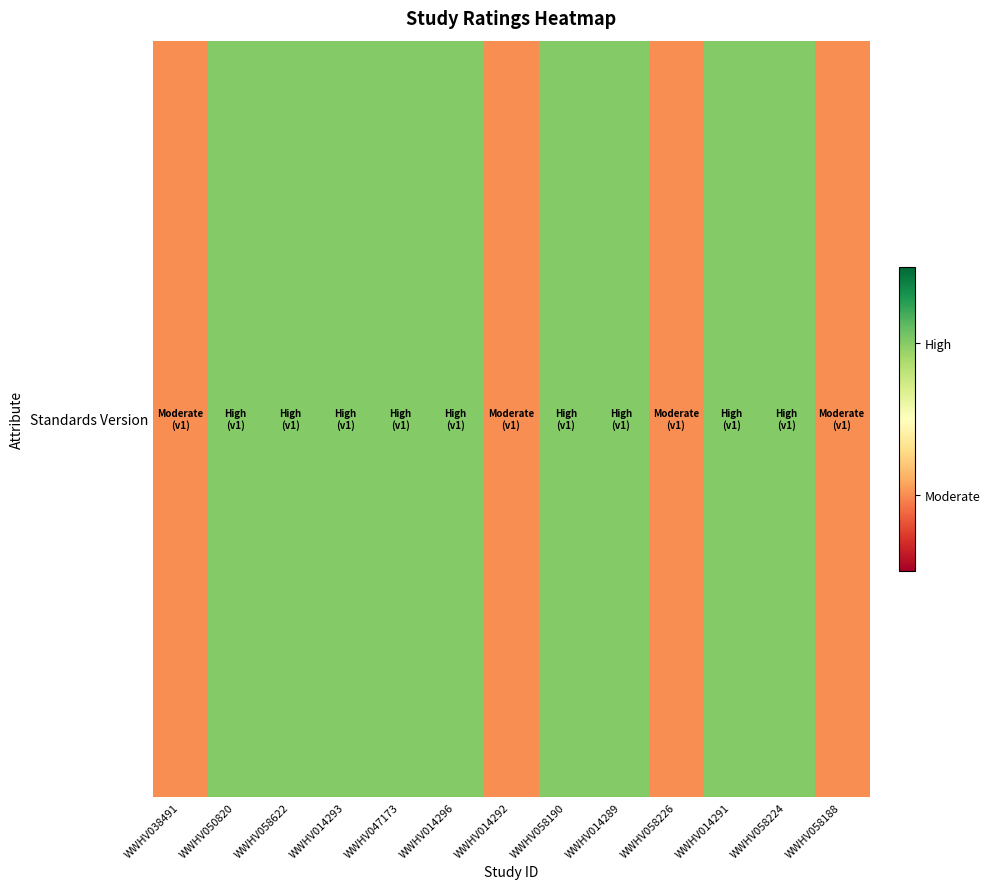

Reading left to right, extract all data points from this chart.

WWHV038491=0	WWHV050820=1	WWHV058622=1	WWHV014293=1	WWHV047173=1	WWHV014296=1	WWHV014292=0	WWHV058190=1	WWHV014289=1	WWHV058226=0	WWHV014291=1	WWHV058224=1	WWHV058188=0